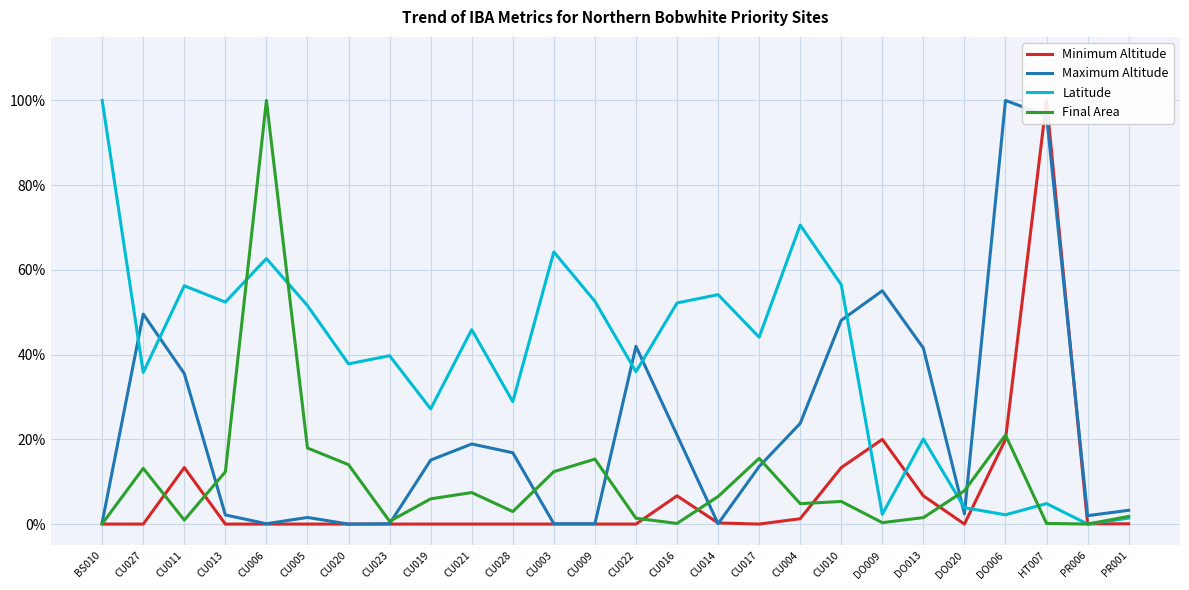

Reading left to right, transcribe all the data shown in this chart.

Minimum Altitude: 0.0	0.0	0.1	0.0	0.0	0.0	0.0	0.0	0.0	0.0	0.0	0.0	0.0	0.0	0.1	0.0	0.0	0.0	0.1	0.2	0.1	0.0	0.2	1.0	0.0	0.0
Maximum Altitude: 0.0	0.5	0.4	0.0	0.0	0.0	0.0	0.0	0.2	0.2	0.2	0.0	0.0	0.4	0.2	0.0	0.1	0.2	0.5	0.6	0.4	0.0	1.0	1.0	0.0	0.0
Latitude: 1.0	0.4	0.6	0.5	0.6	0.5	0.4	0.4	0.3	0.5	0.3	0.6	0.5	0.4	0.5	0.5	0.4	0.7	0.6	0.0	0.2	0.0	0.0	0.0	0.0	0.0
Final Area: 0.0	0.1	0.0	0.1	1.0	0.2	0.1	0.0	0.1	0.1	0.0	0.1	0.2	0.0	0.0	0.1	0.2	0.0	0.1	0.0	0.0	0.1	0.2	0.0	0.0	0.0